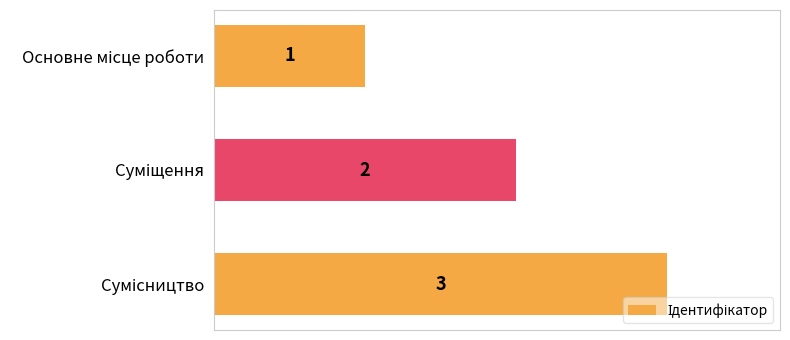

What is the sum of all values?

6